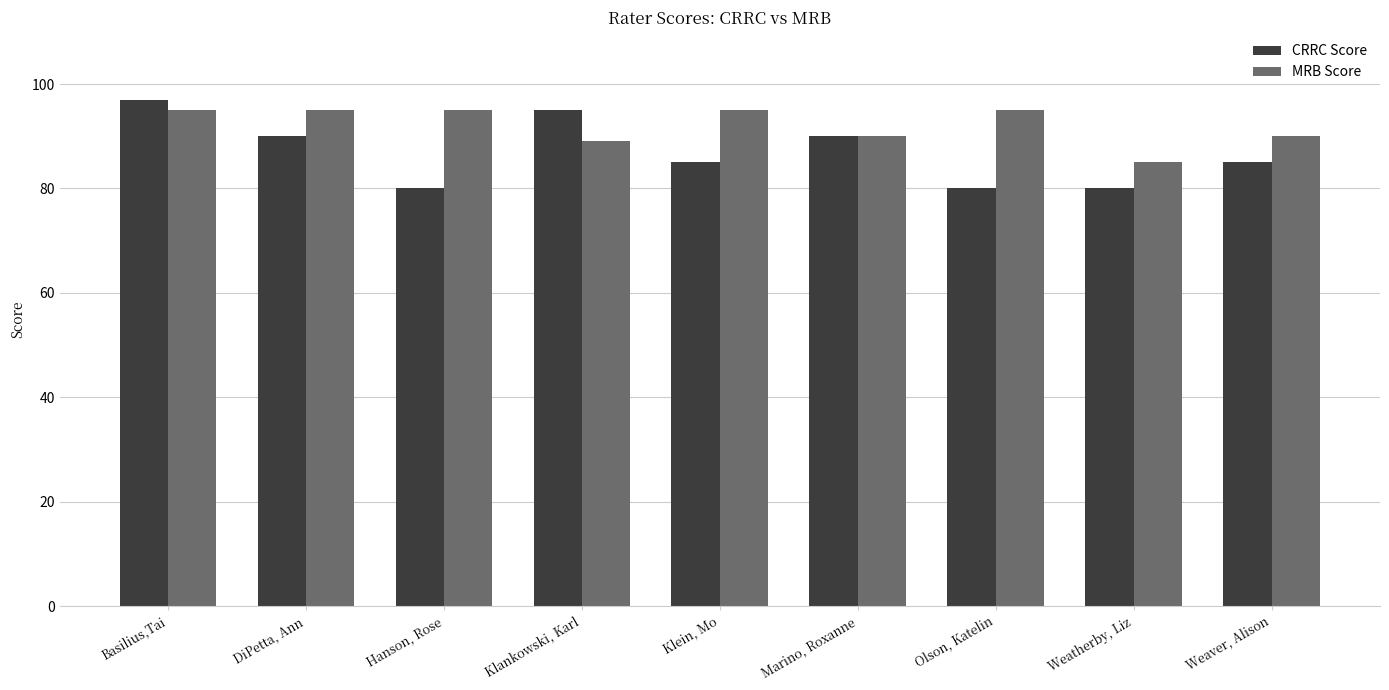

How many bars are there in each group?

2